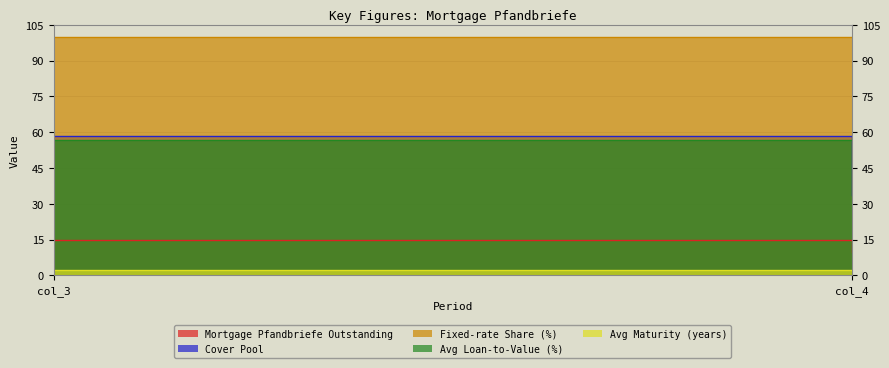

What is the greatest value displayed?

100.0